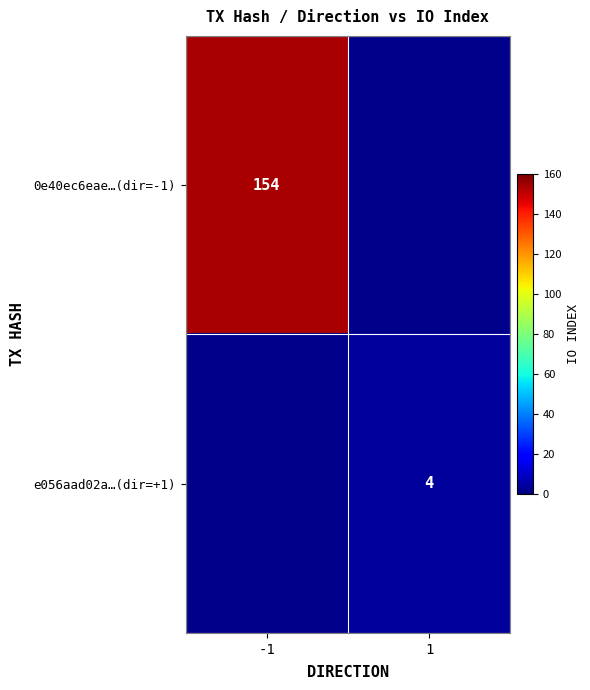

Is the value of e056aad02a…(dir=+1) at 1 greater than the value of 0e40ec6eae…(dir=-1) at -1?

No